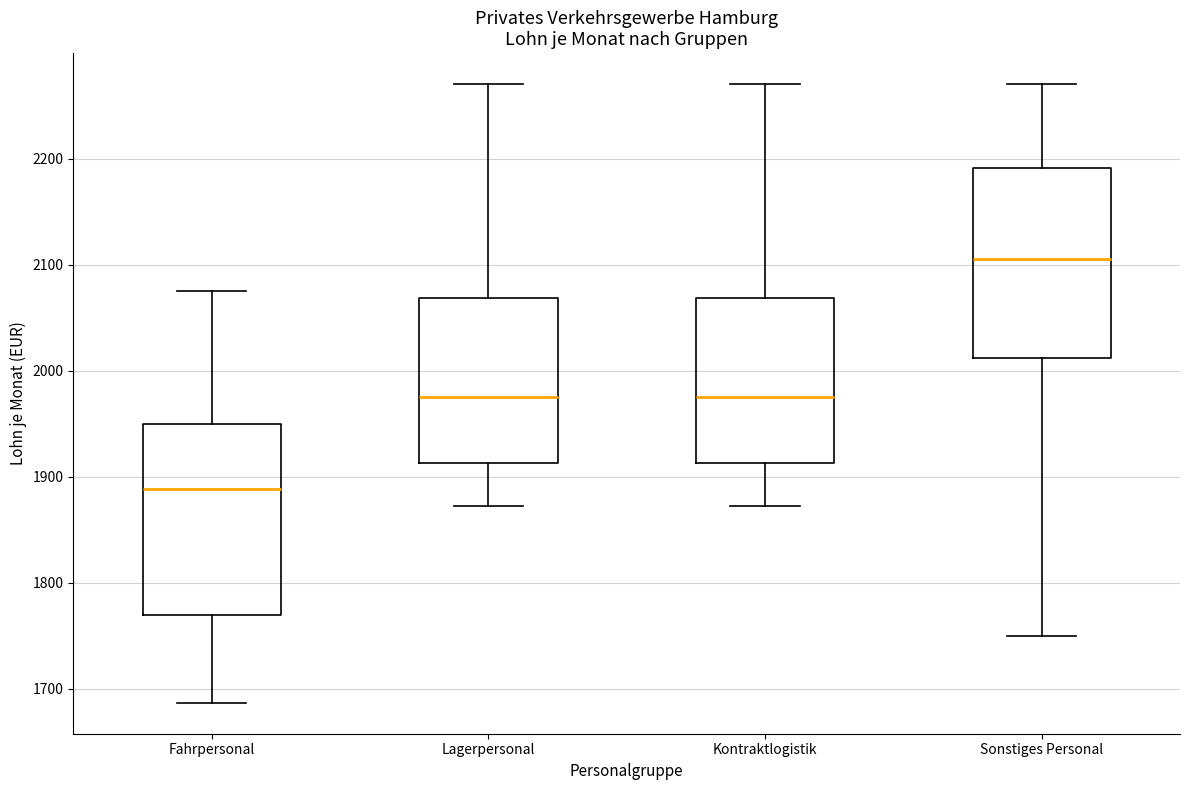

Where does the lower whisker of the box for Sonstiges Personal end on the y-axis? The values are not printed on the chart, so give them approximately, as read against the axis.

1750